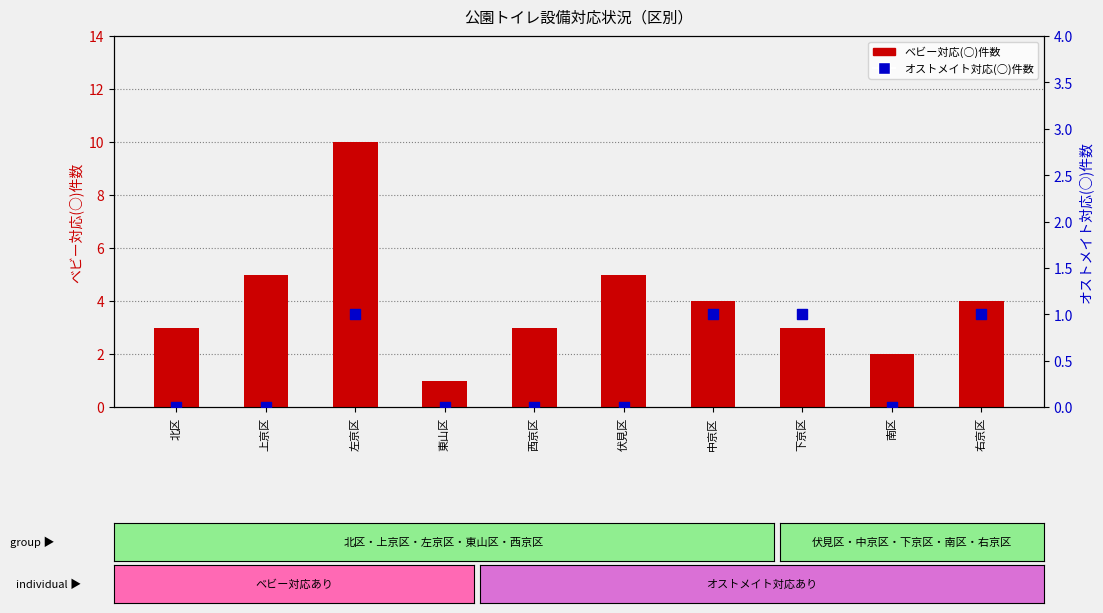

Which series contains the highest Y value?

ベビー対応(○)